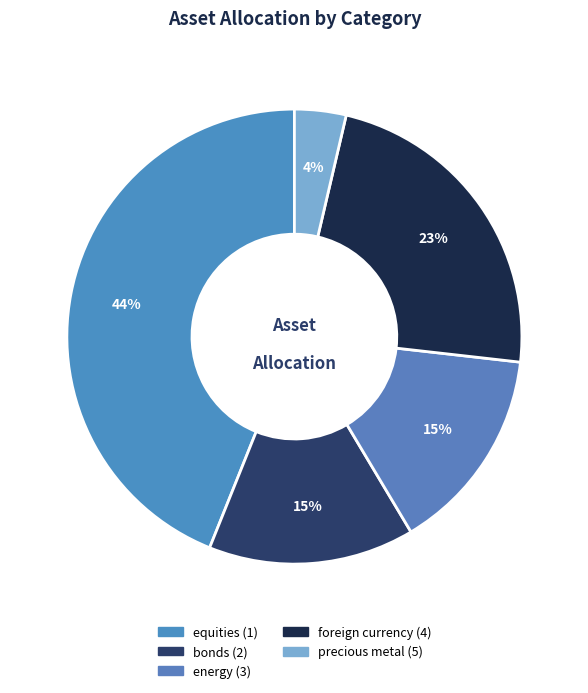

Which category has the smallest portion of the pie?

precious metal (5)